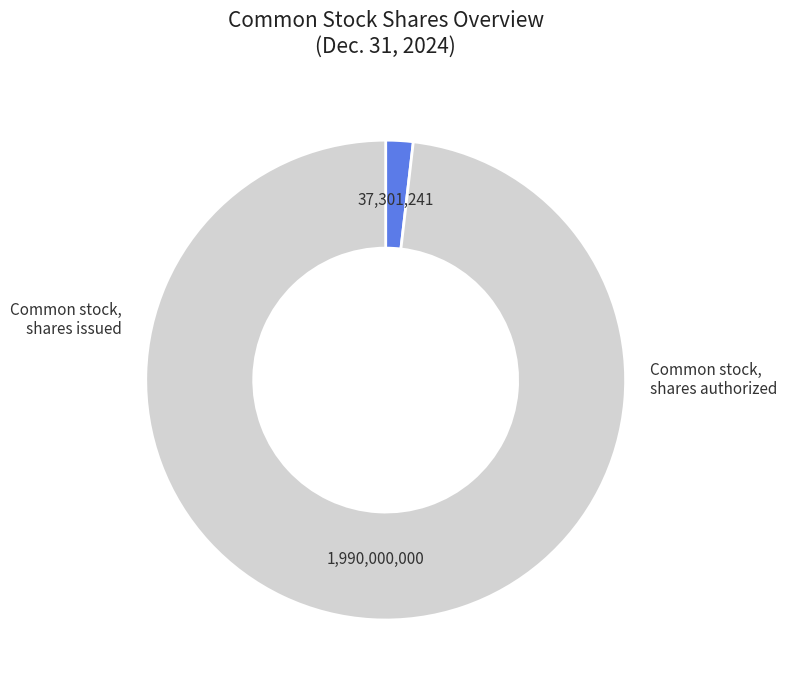

Is there a majority slice in this chart?

Yes